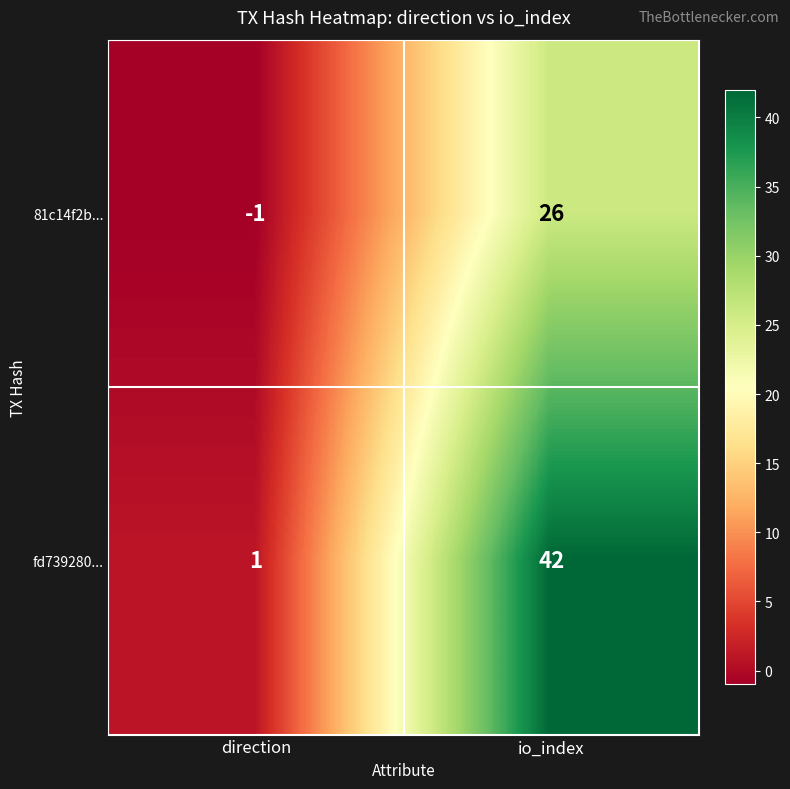

Reading left to right, extract all data points from this chart.

81c14f2b...: -1	26
fd739280...: 1	42